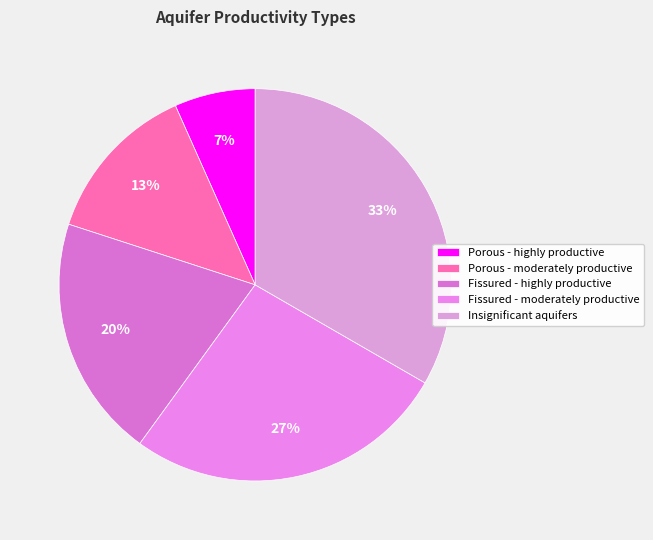

Does Porous - highly productive represent more than half of the total?

No